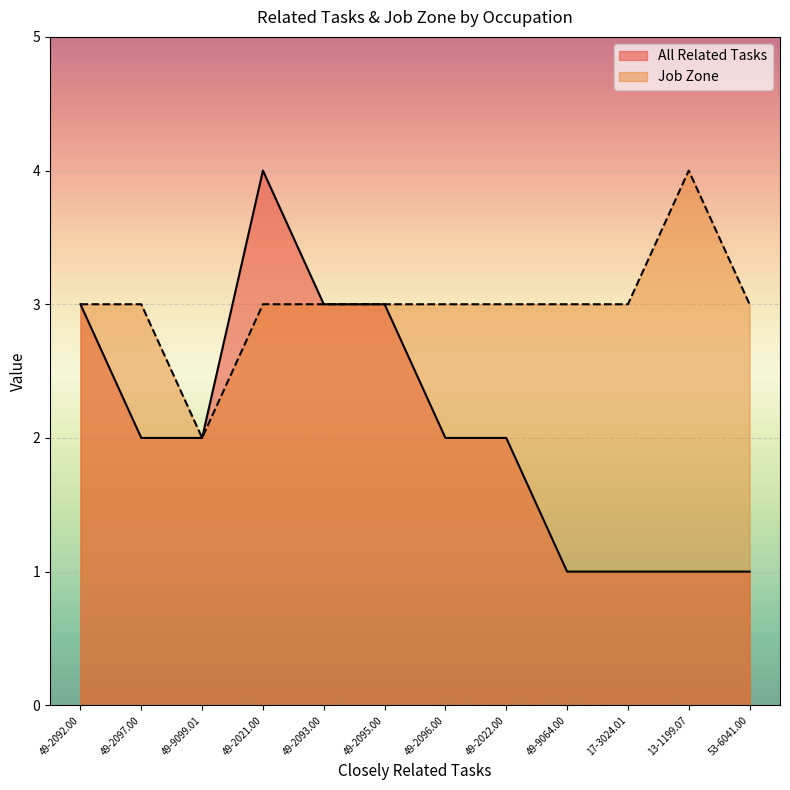

How many lines are shown in the chart?

2